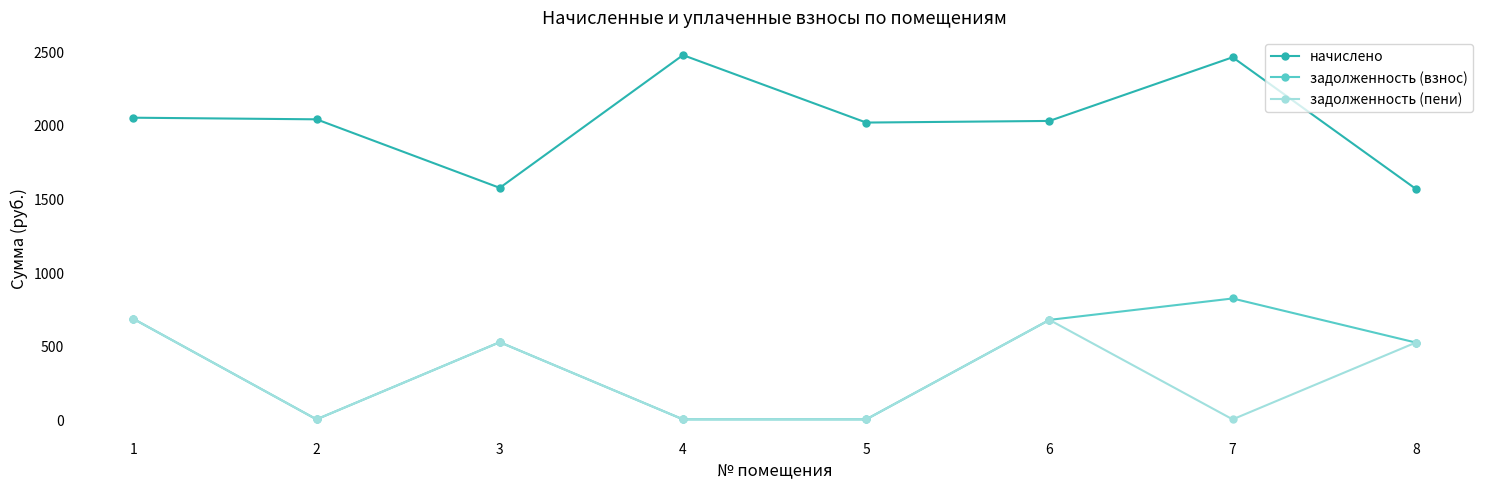

What is the maximum value for начислено?

2474.6